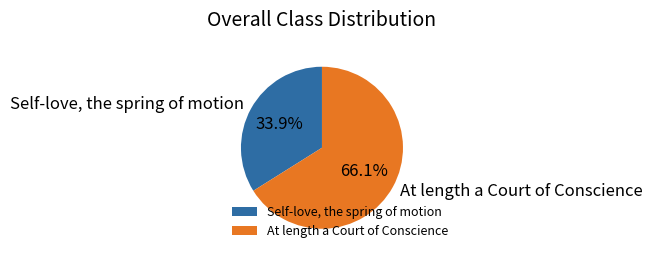

Between At length a Court of Conscience and Self-love, the spring of motion, which is larger?

At length a Court of Conscience